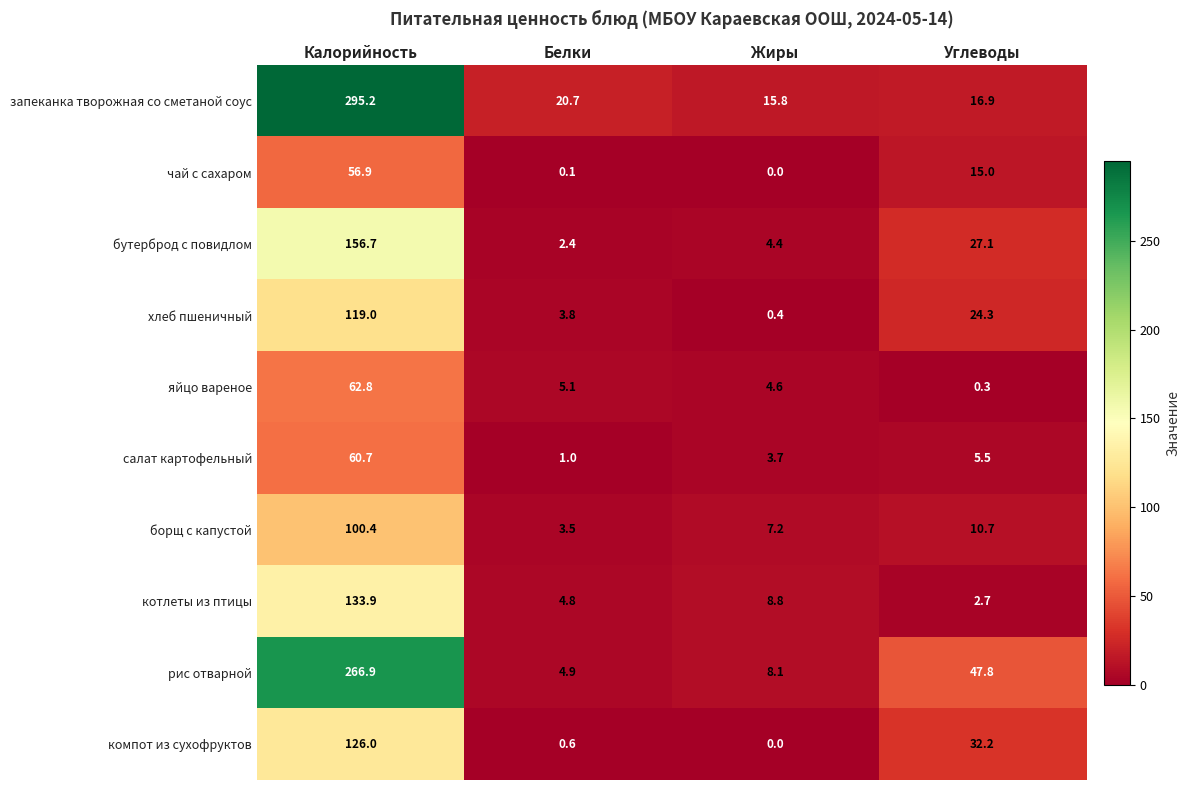

Read the бутерброд с повидлом value at Калорийность.

156.7